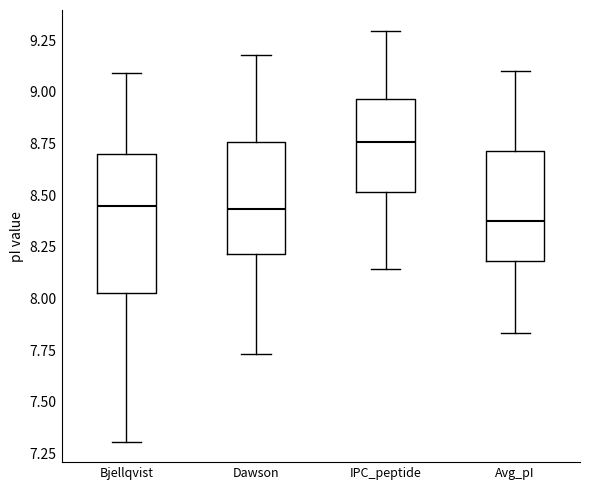

Reading left to right, transcribe this box plot: for each box, give where its median line is, the range the box spans, and where its two whiskers end, as read against the y-axis. The values are not printed on the chart, so give them approximately, as read against the axis.

Bjellqvist: median 8.45, box 8.00 to 8.70, whiskers 7.30 to 9.10
Dawson: median 8.45, box 8.20 to 8.75, whiskers 7.75 to 9.20
IPC_peptide: median 8.75, box 8.50 to 8.95, whiskers 8.15 to 9.30
Avg_pI: median 8.40, box 8.20 to 8.70, whiskers 7.85 to 9.10